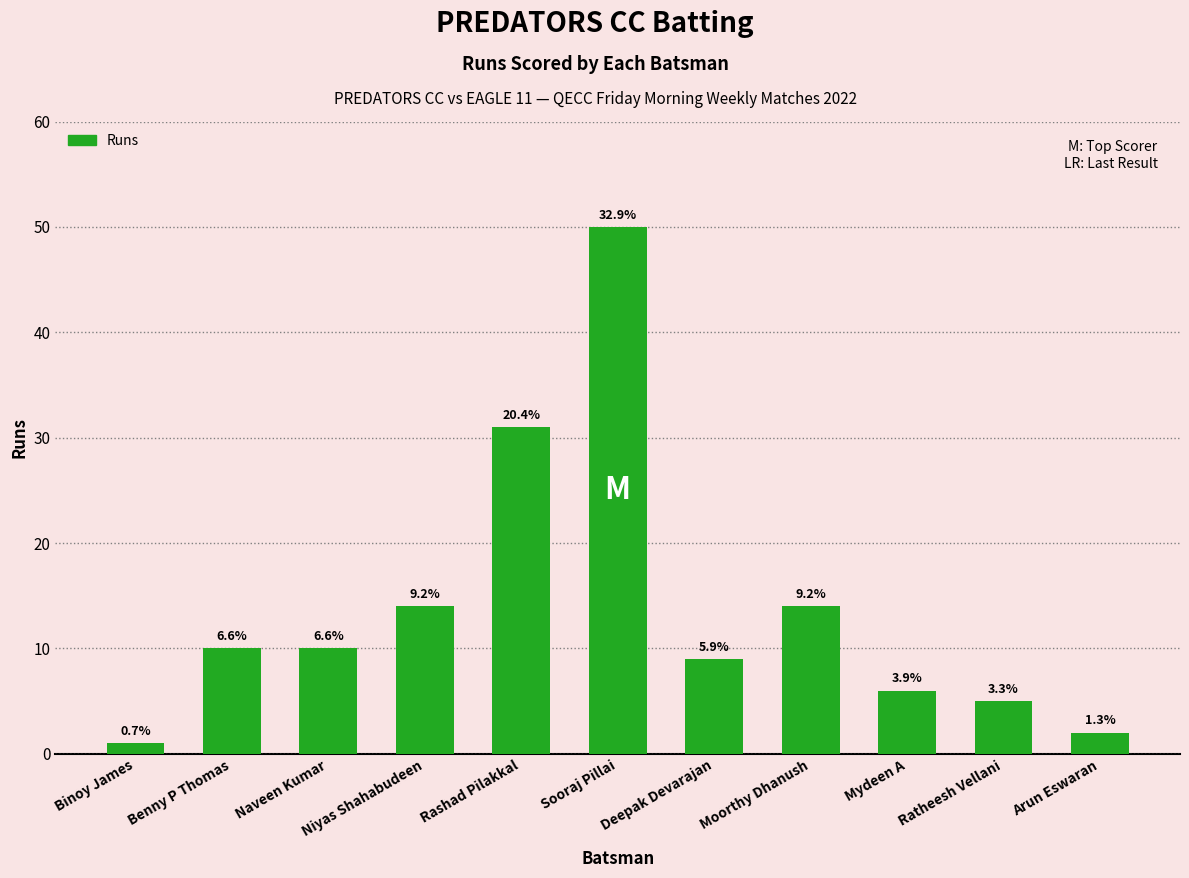

How many bars are there in total?

11